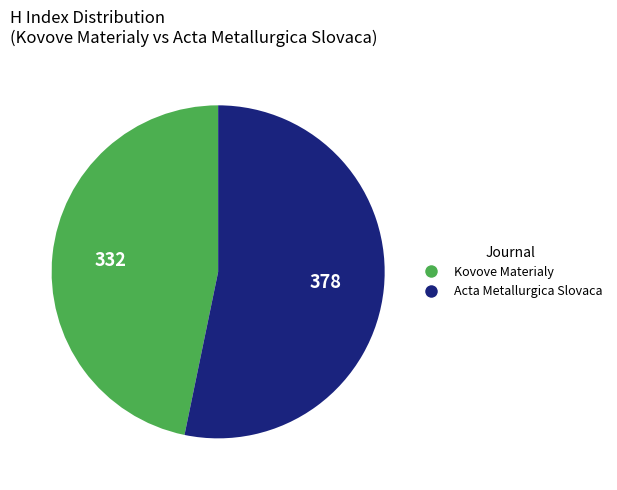

Rank the categories by value from highest to lowest.

Acta Metallurgica Slovaca, Kovove Materialy